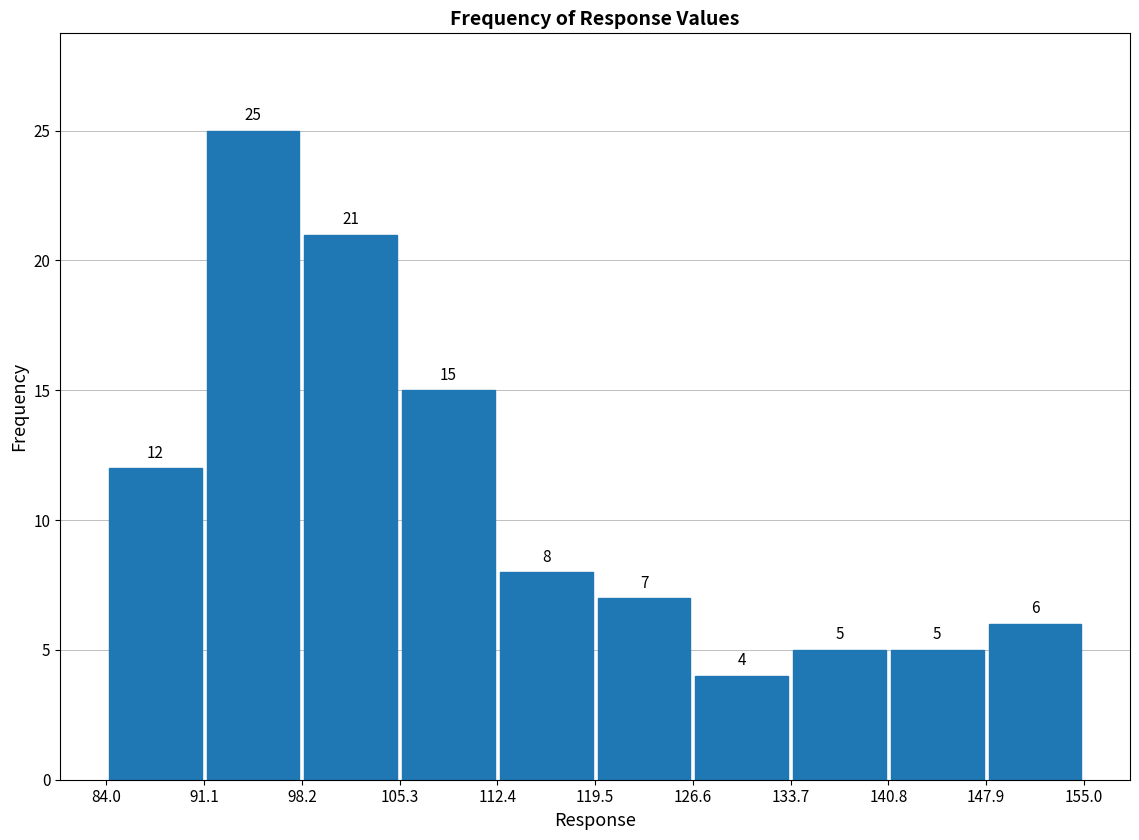

Reading left to right, transcribe this chart: for each bar, give the range it covers on the x-axis and its height.

84.0 to 91.1: 12
91.1 to 98.2: 25
98.2 to 105.3: 21
105.3 to 112.4: 15
112.4 to 119.5: 8
119.5 to 126.6: 7
126.6 to 133.7: 4
133.7 to 140.8: 5
140.8 to 147.9: 5
147.9 to 155.0: 6